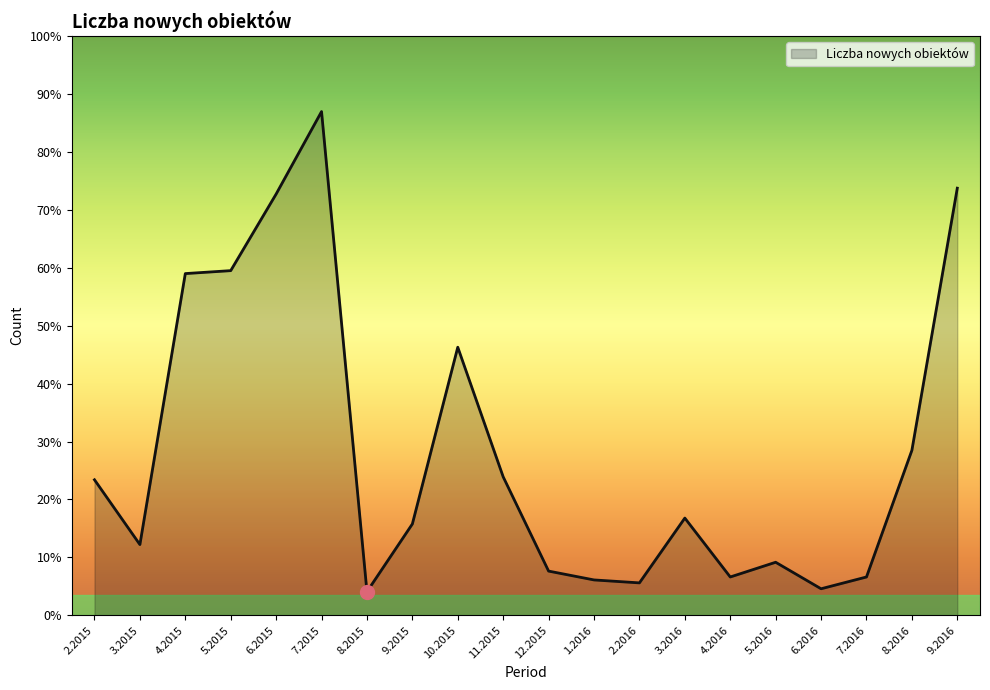

Is this an area chart (filled region under the line)?

Yes